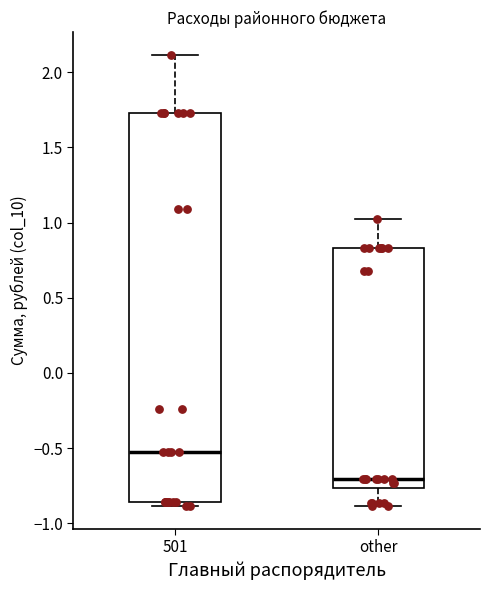

Reading left to right, transcribe this box plot: for each box, give where its median line is, the range the box spans, and where its two whiskers end, as read against the y-axis. The values are not printed on the chart, so give them approximately, as read against the axis.

501: median -0.55, box -0.85 to 1.75, whiskers -0.90 to 2.10
other: median -0.70, box -0.75 to 0.85, whiskers -0.90 to 1.05